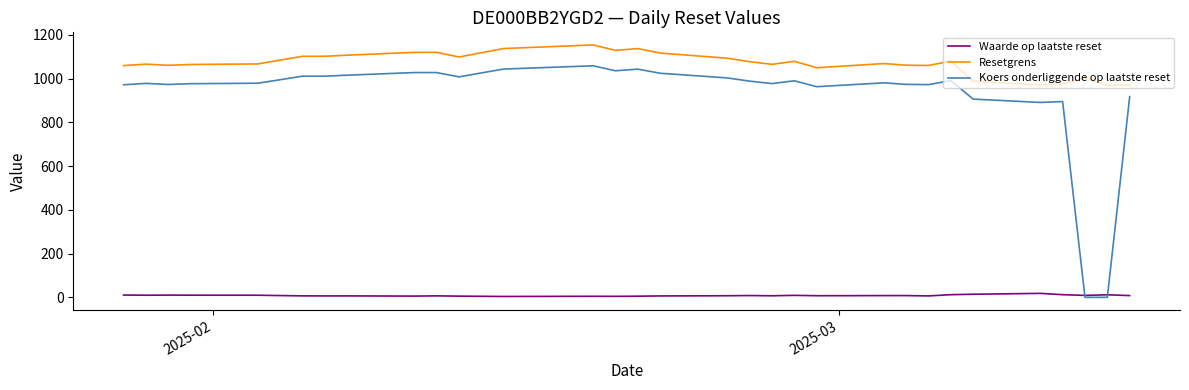

Which series has the largest range (max minus min)?

Koers onderliggende op laatste reset